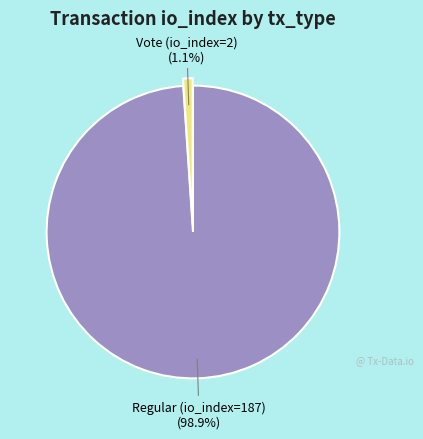

To the nearest percent, what is the difference between the Regular (io_index=187) and Vote (io_index=2) slice percentages?

98%